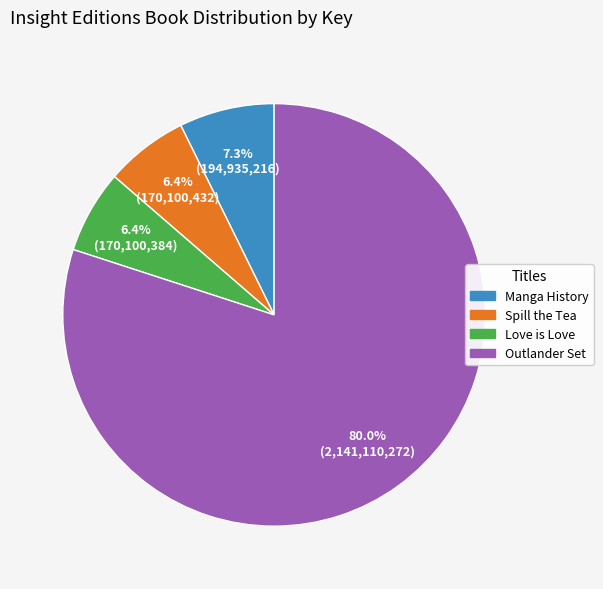

Count the number of slices in the pie.

4